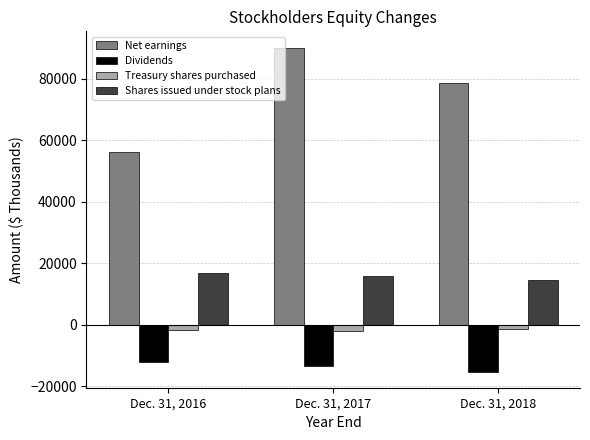

True or false: Dividends has a value of -5516 at Dec. 31, 2017.

False